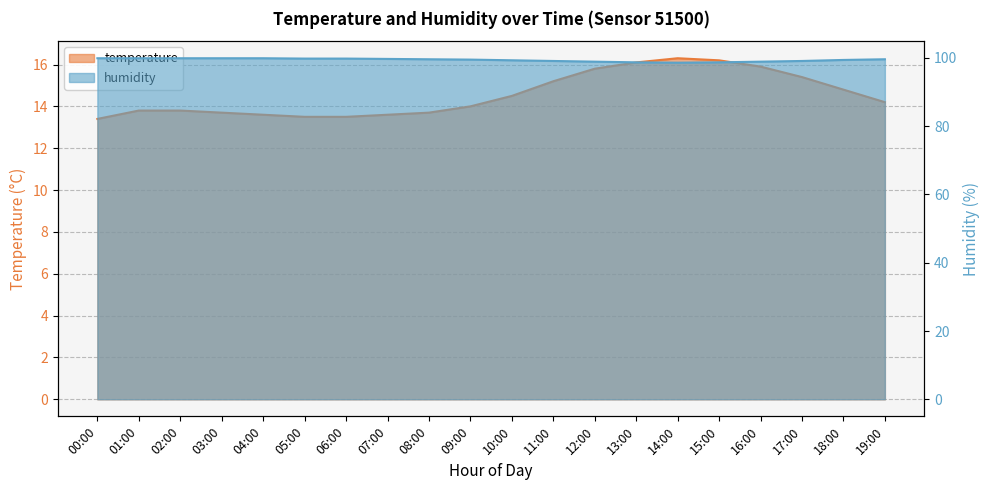

What is the value of the temperature point at the 8th from the left?

13.6